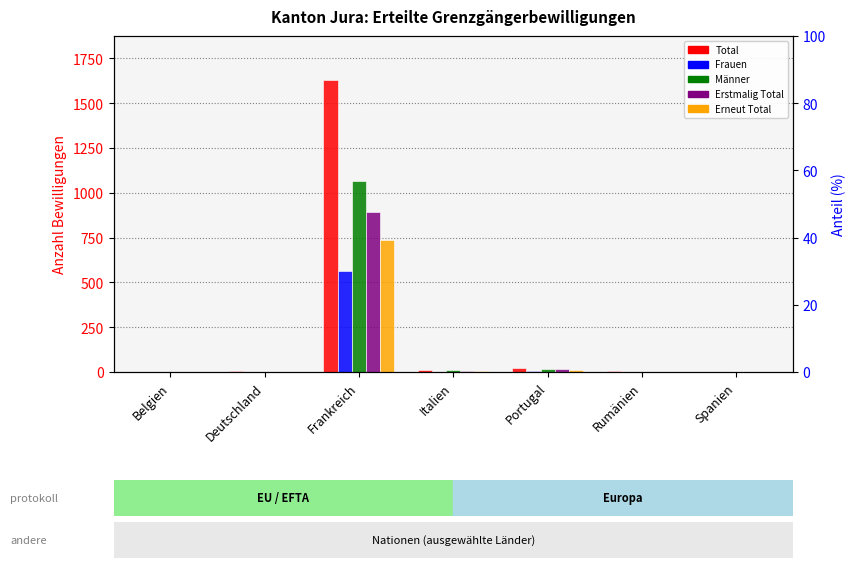

What position from the left is Deutschland?

2